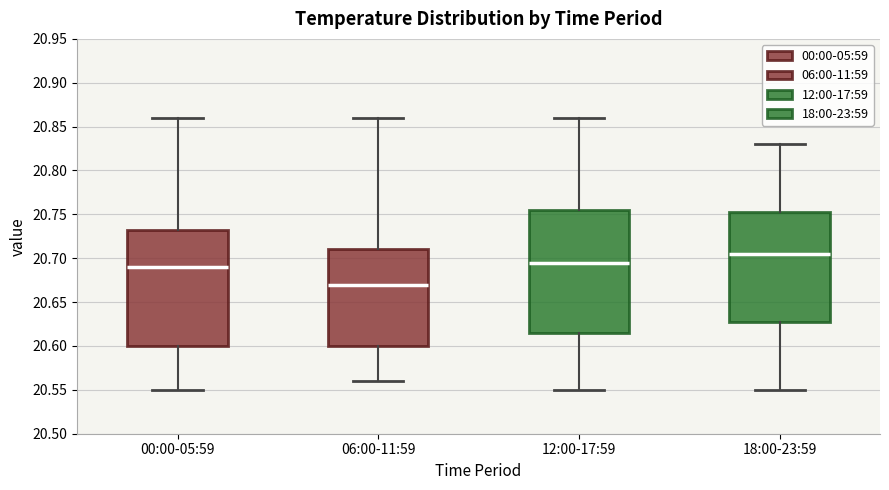

Reading left to right, read every box against the y-axis: the position of its median line, the range the box covers, and the ends of its whiskers. The values are not printed on the chart, so give them approximately, as read against the axis.

00:00-05:59: median 20.690, box 20.600 to 20.735, whiskers 20.550 to 20.860
06:00-11:59: median 20.670, box 20.600 to 20.710, whiskers 20.560 to 20.860
12:00-17:59: median 20.695, box 20.615 to 20.755, whiskers 20.550 to 20.860
18:00-23:59: median 20.705, box 20.630 to 20.755, whiskers 20.550 to 20.830